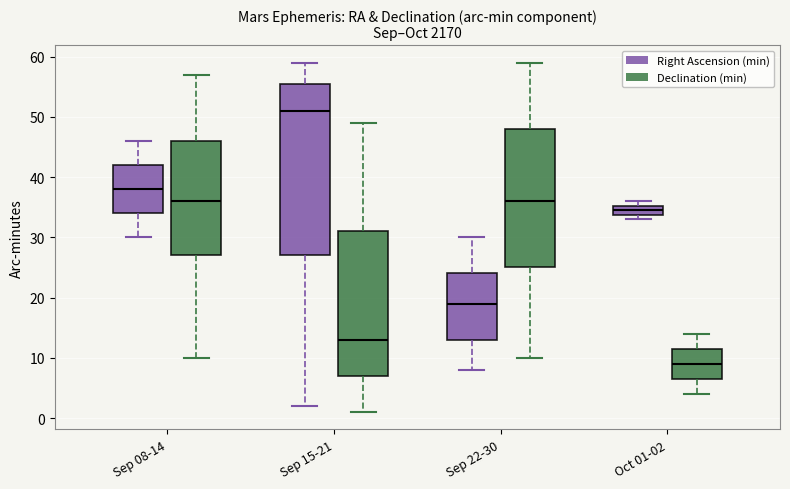

Reading left to right, transcribe this box plot: for each box, give where its median line is, the range the box spans, and where its two whiskers end, as read against the y-axis. The values are not printed on the chart, so give them approximately, as read against the axis.

Sep 08-14 (Right Ascension (min)): median 38, box 34 to 42, whiskers 30 to 46
Sep 08-14 (Declination (min)): median 36, box 27 to 46, whiskers 10 to 57
Sep 15-21 (Right Ascension (min)): median 51, box 27 to 56, whiskers 2 to 59
Sep 15-21 (Declination (min)): median 13, box 7 to 31, whiskers 1 to 49
Sep 22-30 (Right Ascension (min)): median 19, box 13 to 24, whiskers 8 to 30
Sep 22-30 (Declination (min)): median 36, box 25 to 48, whiskers 10 to 59
Oct 01-02 (Right Ascension (min)): median 35 (inside the box), box 34 to 35, whiskers 33 to 36
Oct 01-02 (Declination (min)): median 9, box 7 to 12, whiskers 4 to 14